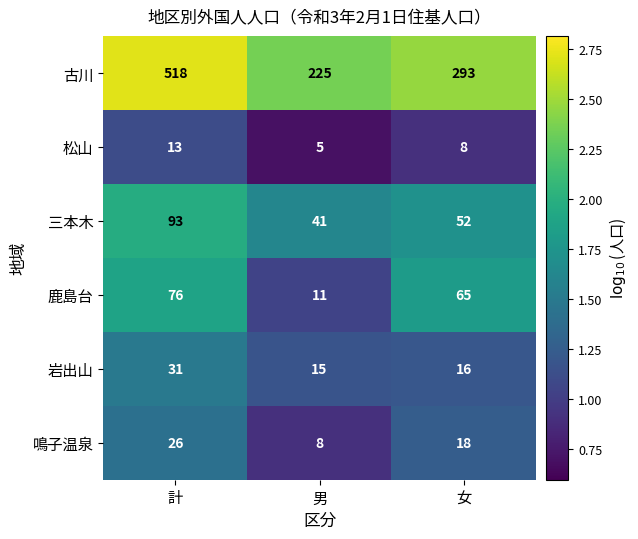

At 計, list the series in order from smallest to largest.

松山, 鳴子温泉, 岩出山, 鹿島台, 三本木, 古川